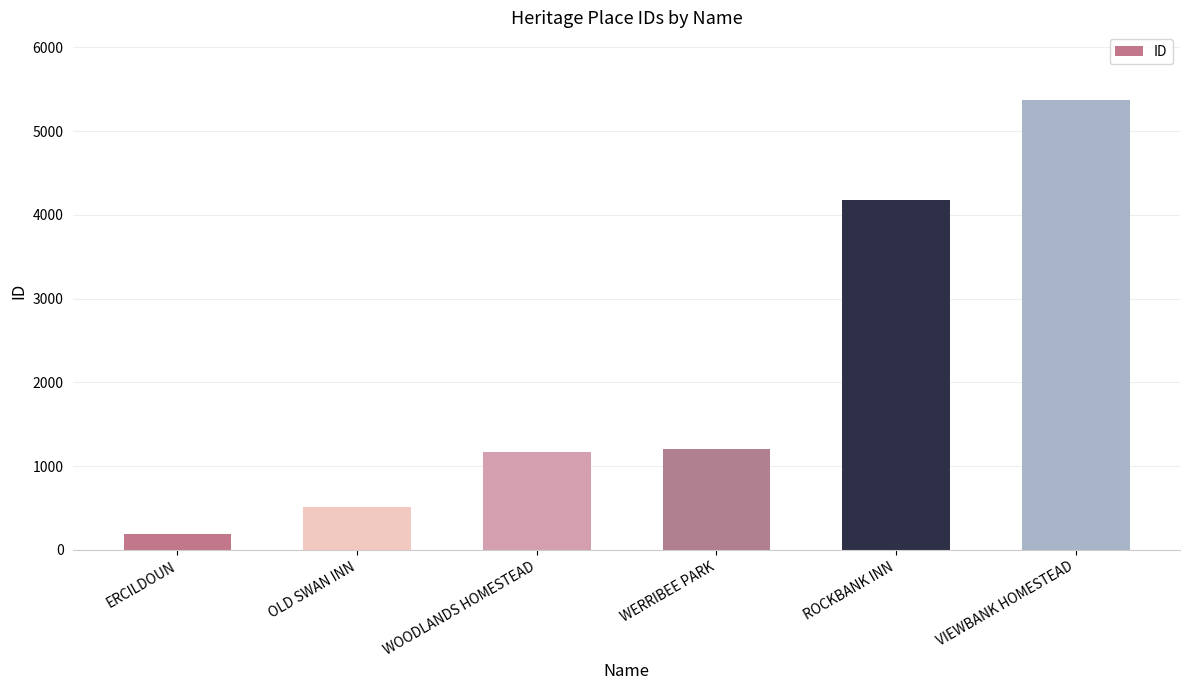

What is the label of the 4th bar from the right?

WOODLANDS HOMESTEAD